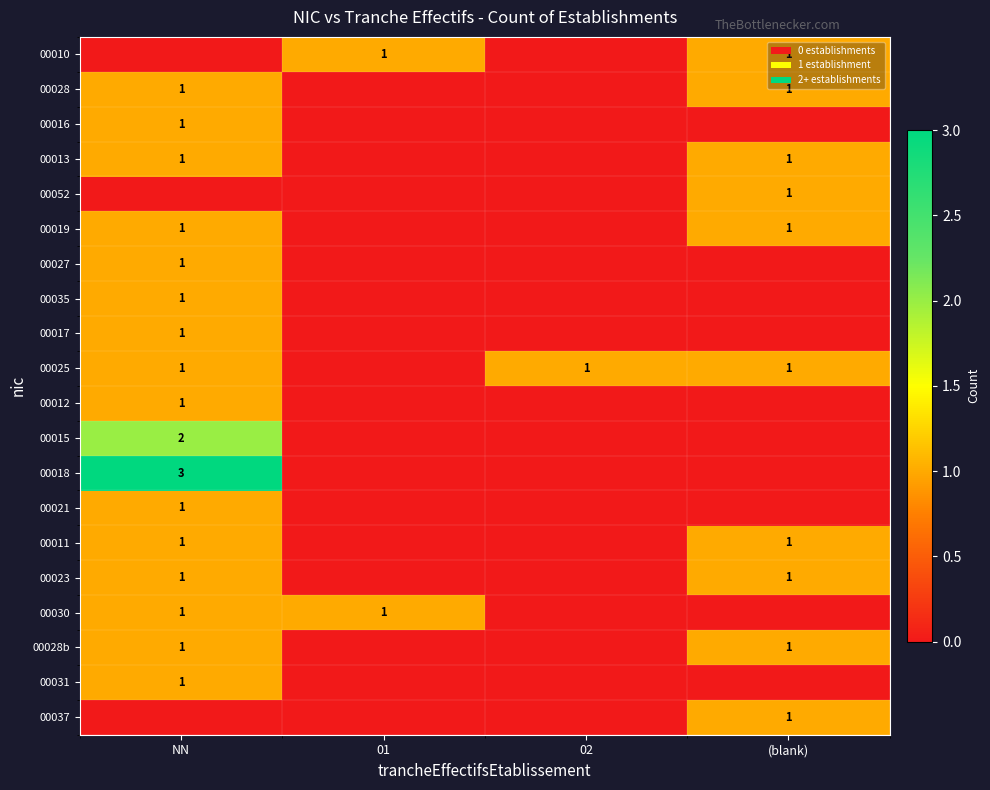

The value of 00016 at NN is 1. True or false?

True